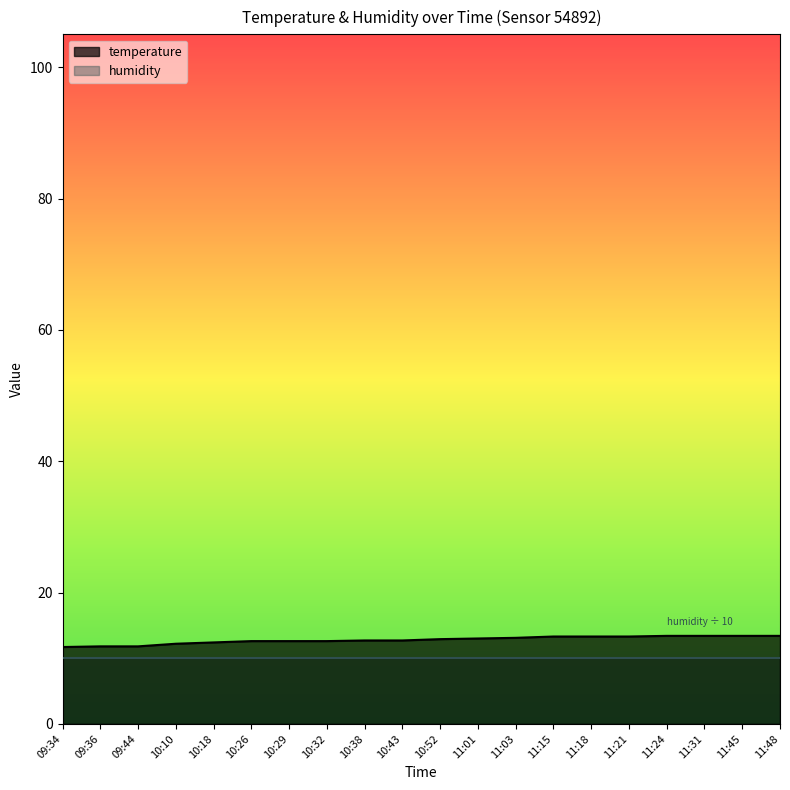

Which category has the highest value across all series?

11:24